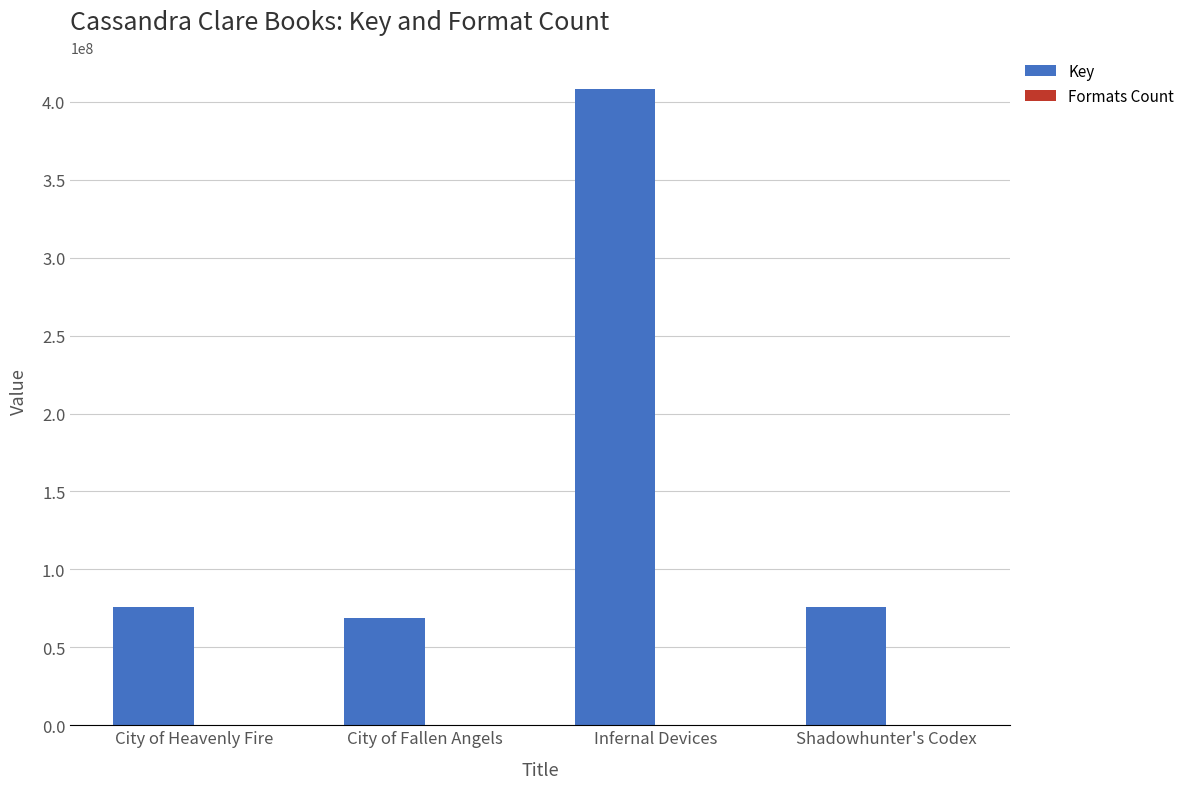

The value of Key at City of Heavenly Fire is 38677680. True or false?

False